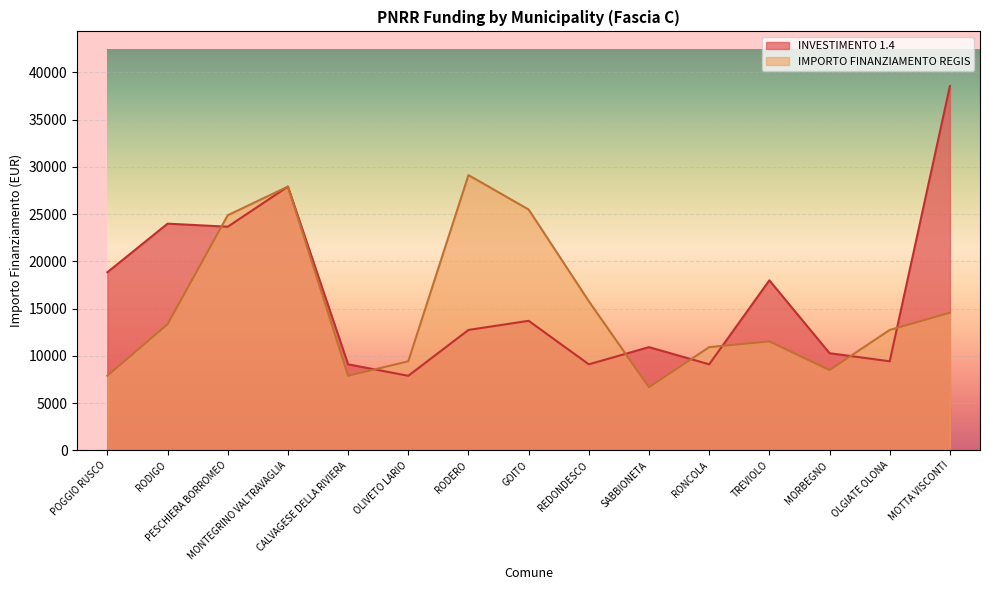

At how many categories does at least one series exceed 15976?

8